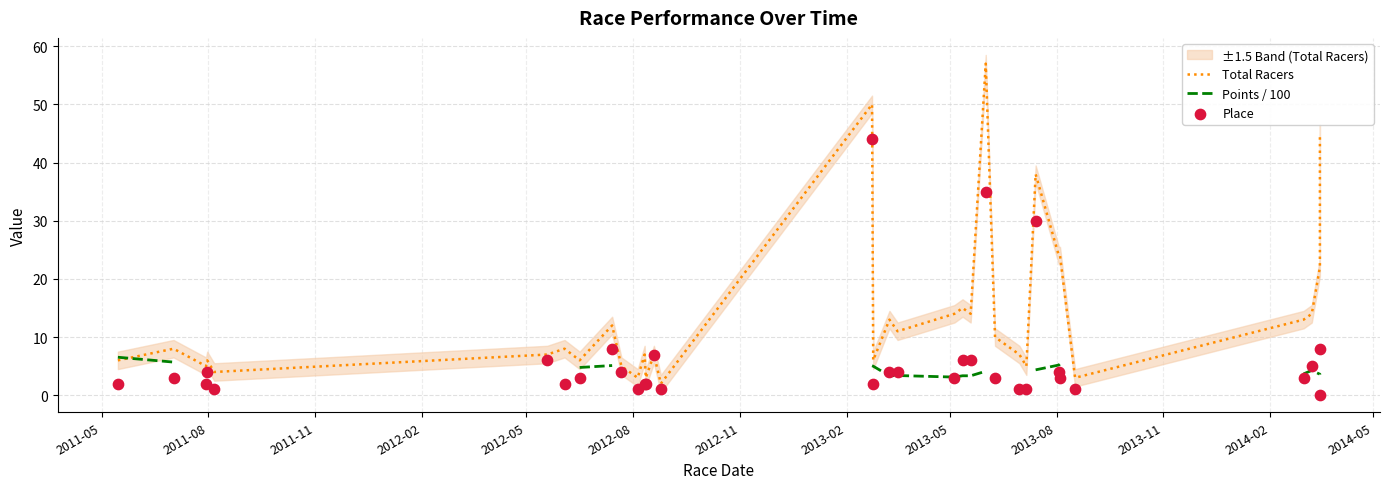

Which series contains the lowest Y value?

Place